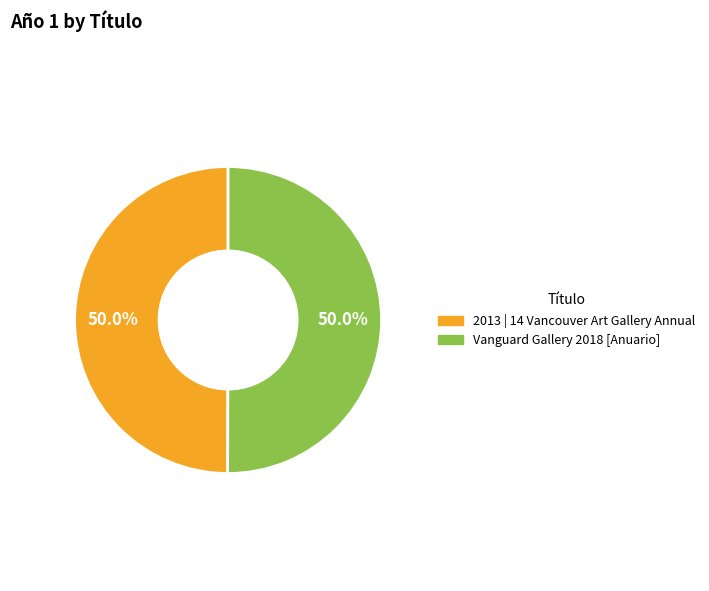

How many slices are in this pie chart?

2